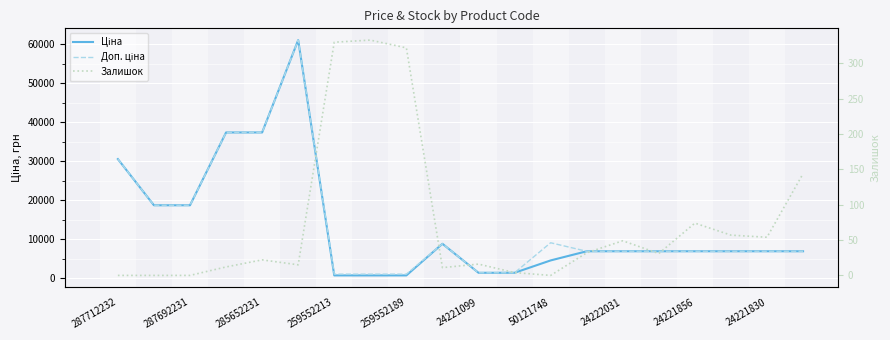

What is the sum of the Ціна values at 10 and 287692231?

20037.8